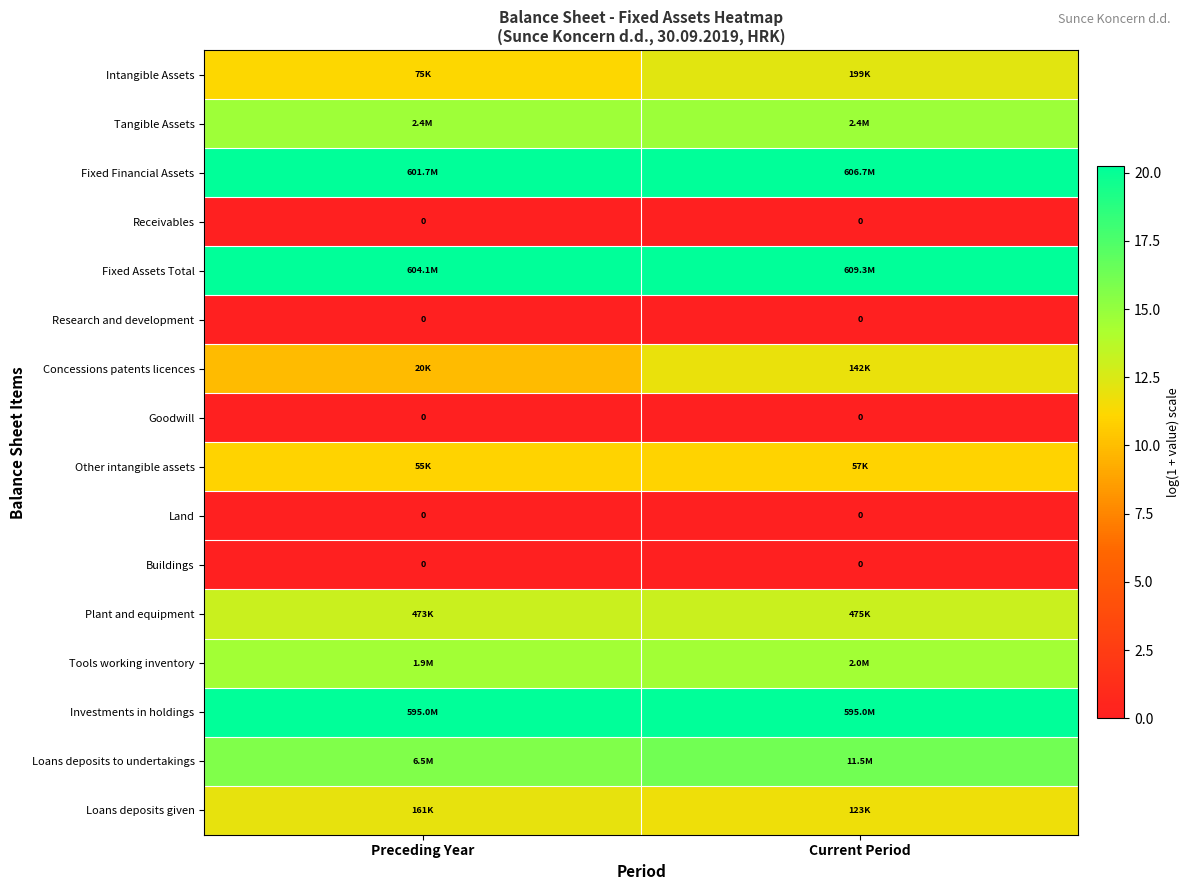

How many Tangible Assets values are between 14 and 15?

2